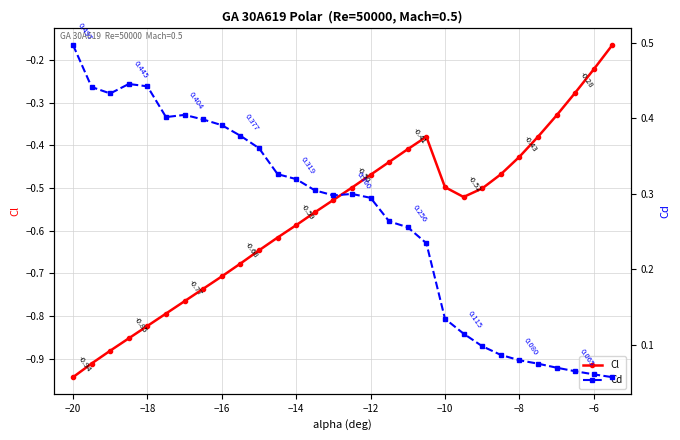

What is the average value of the Cd series?

0.3